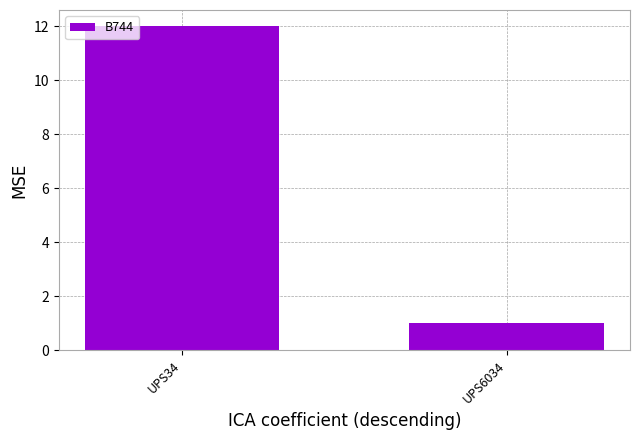

True or false: the data shows 12 at UPS34.

True